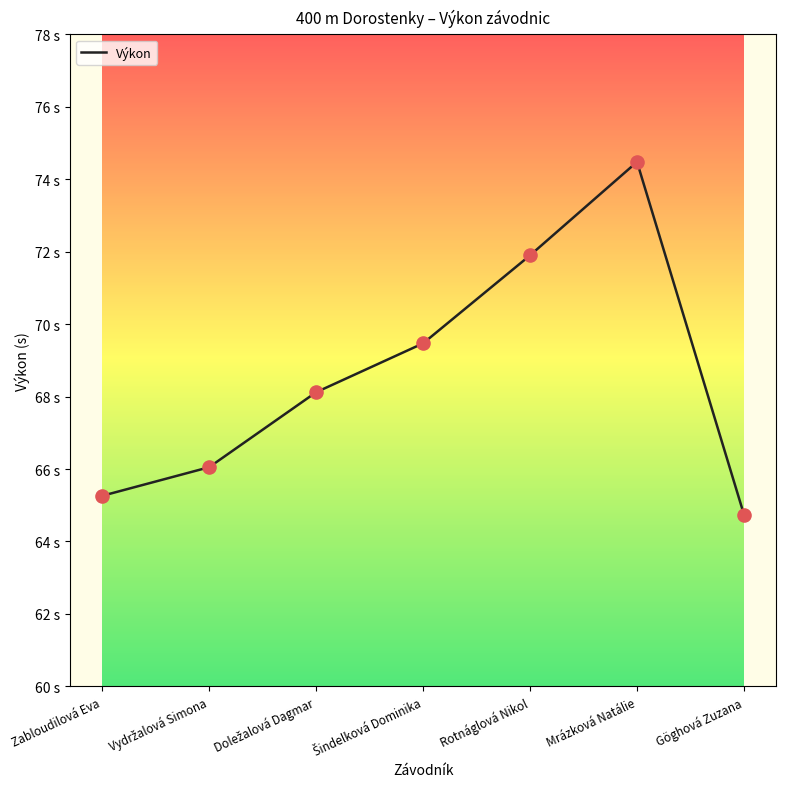

Is this an area chart (filled region under the line)?

No